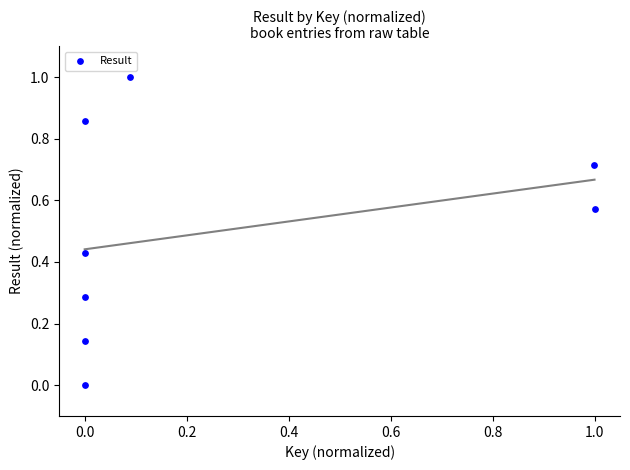

What is the average Y value?

0.5